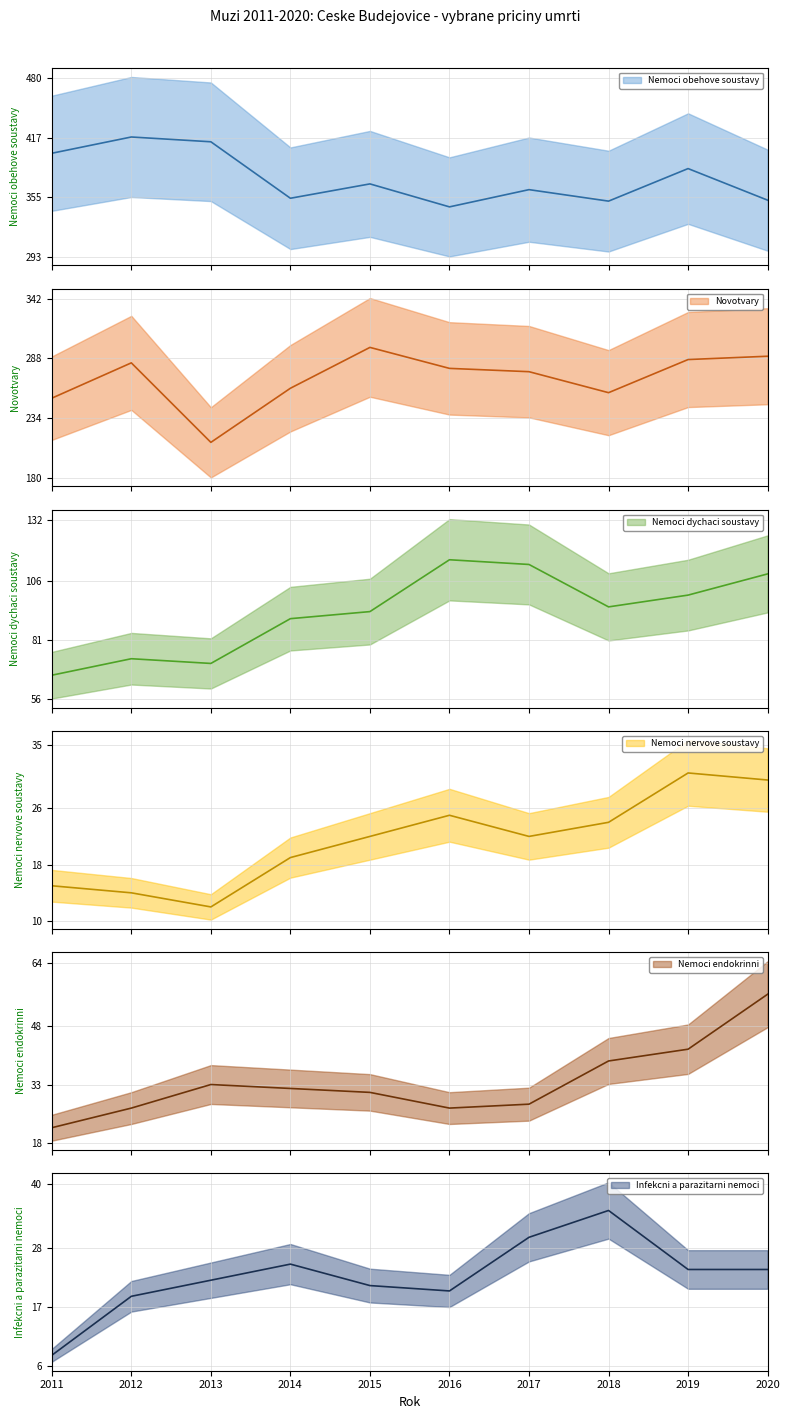

In Nemoci obehove soustavy, how many points are lower than both neighbors (excluding endpoints)?

3